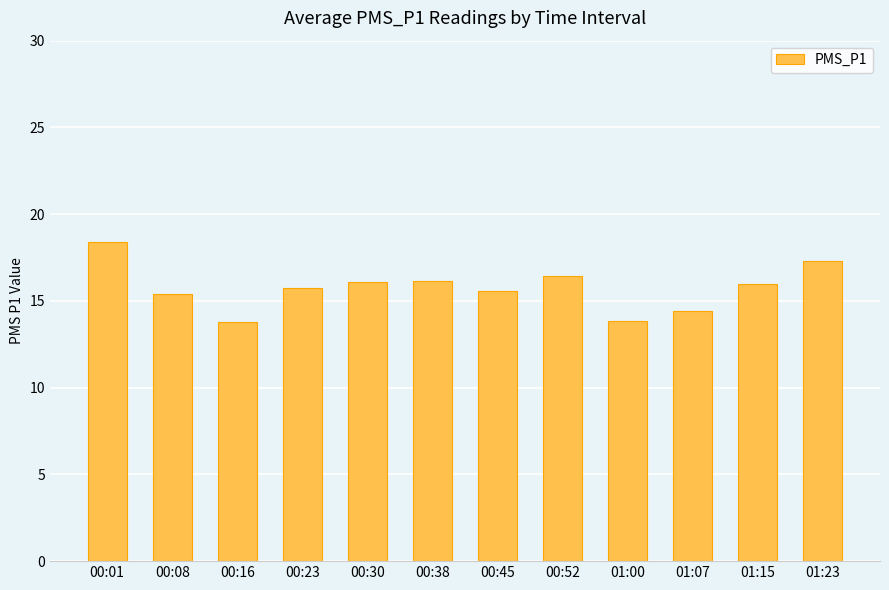

Which has a higher value, 00:16 or 01:15?

01:15